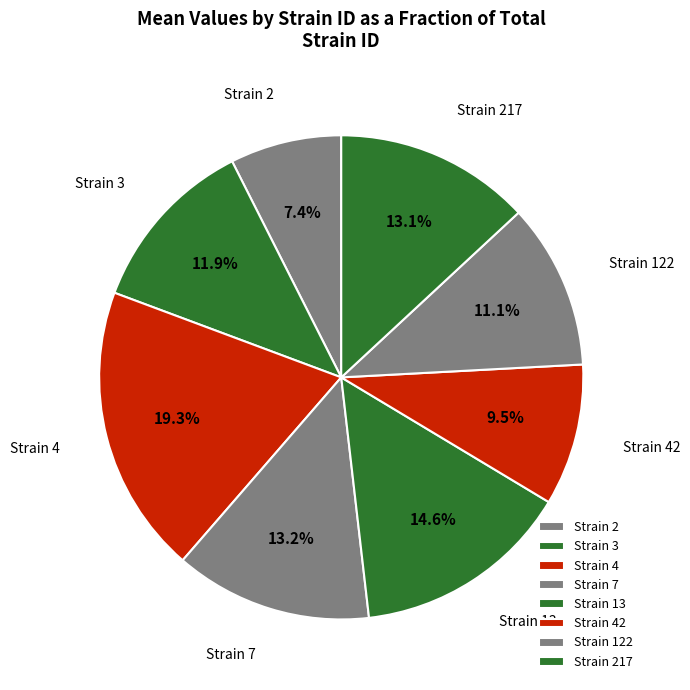

Combined, do Strain 13 and Strain 4 account for over 50%?

No